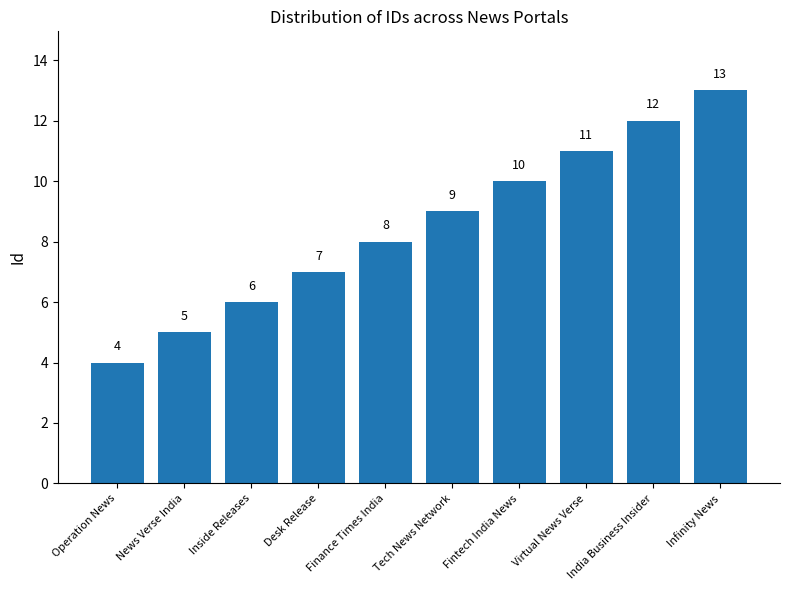

What is the greatest value displayed?

13